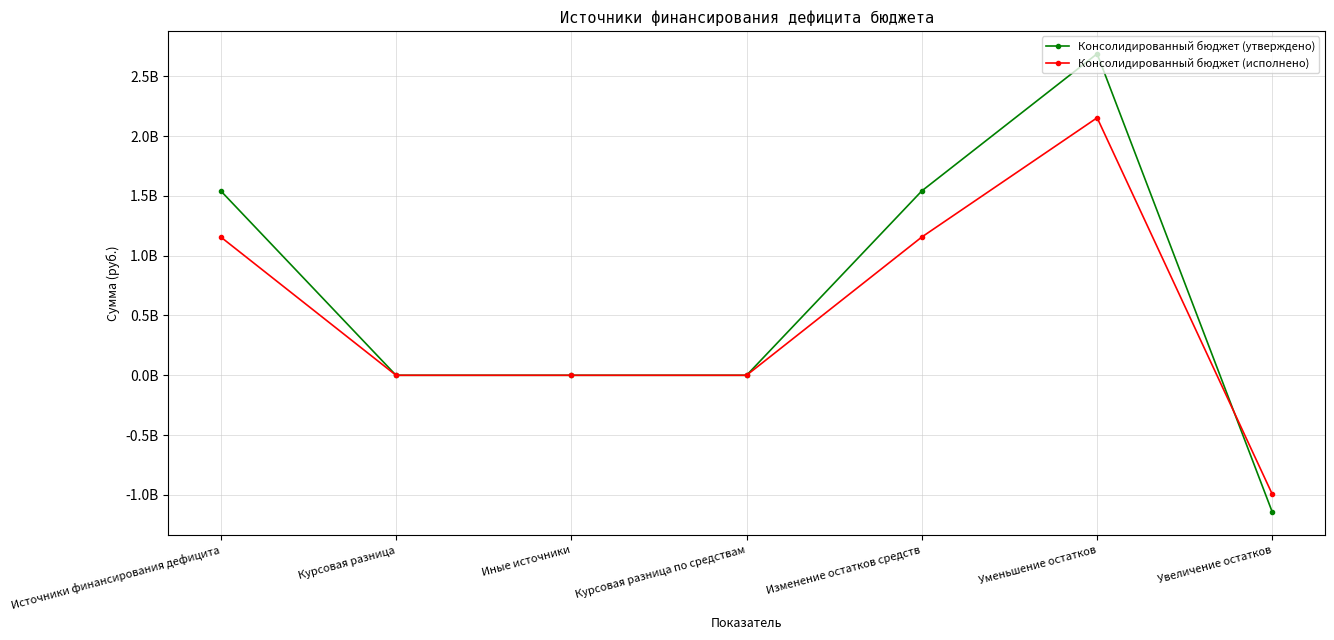

True or false: Консолидированный бюджет (утверждено) and Консолидированный бюджет (исполнено) cross at least once.

True